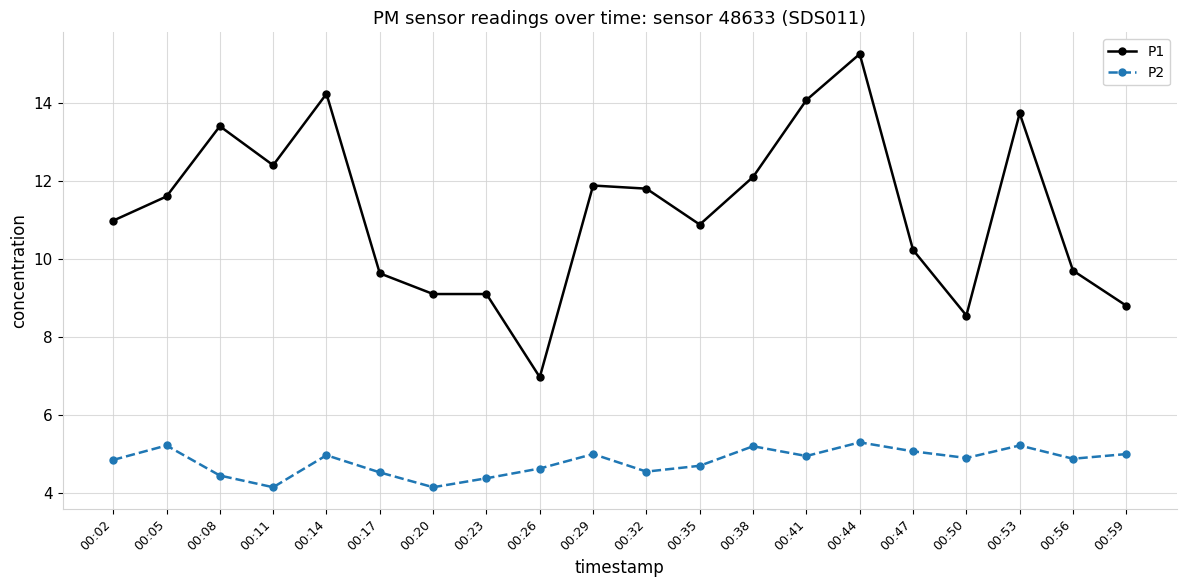

What is the sum of all P1 values?

224.4